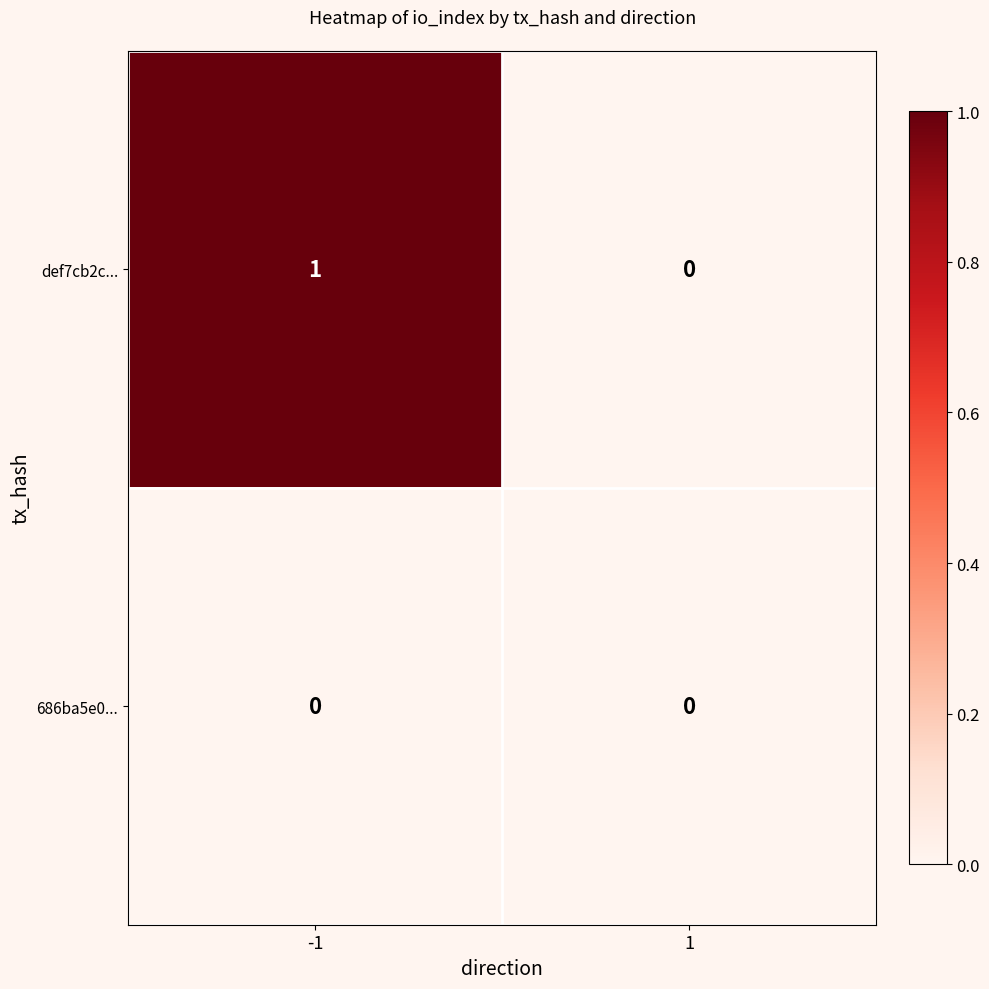

Which series has the widest spread of values?

def7cb2c...